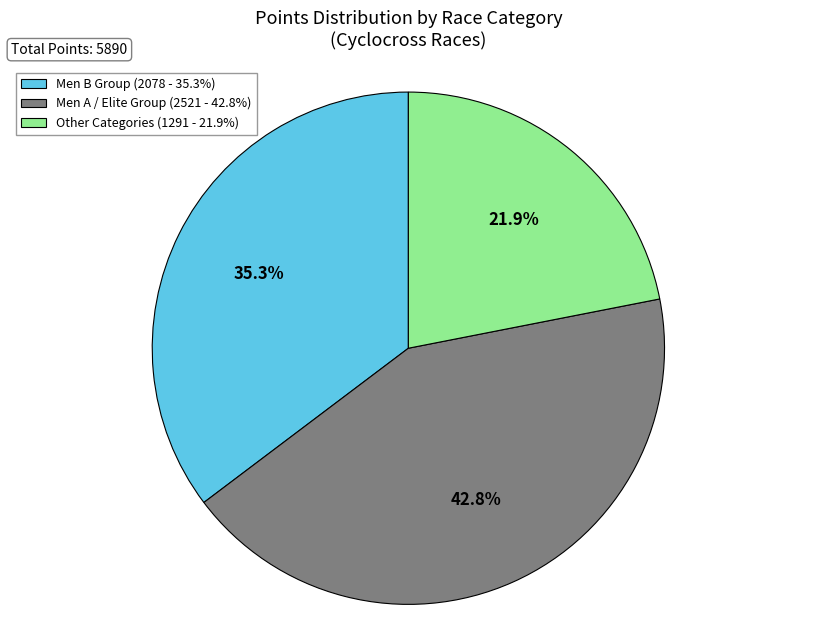

What is the largest slice in the pie chart?

Men A / Elite Group (2521 - 42.8%)